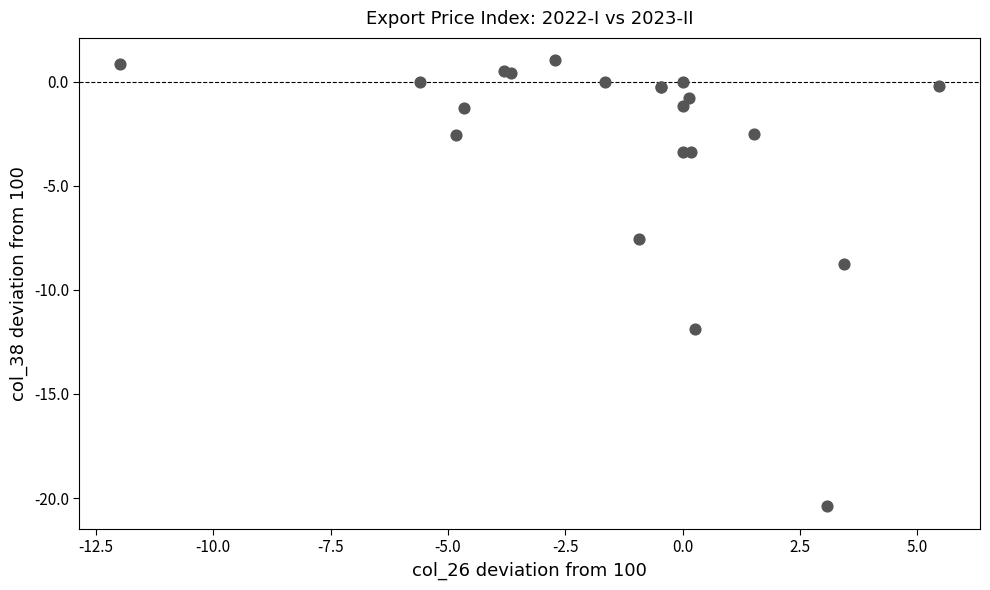

What Y value in the scatter plot is closest to -9?

-8.7